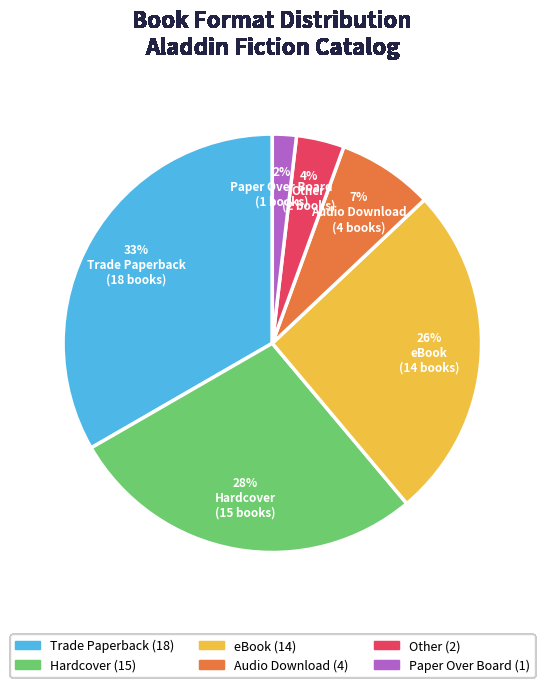

Is there a majority slice in this chart?

No